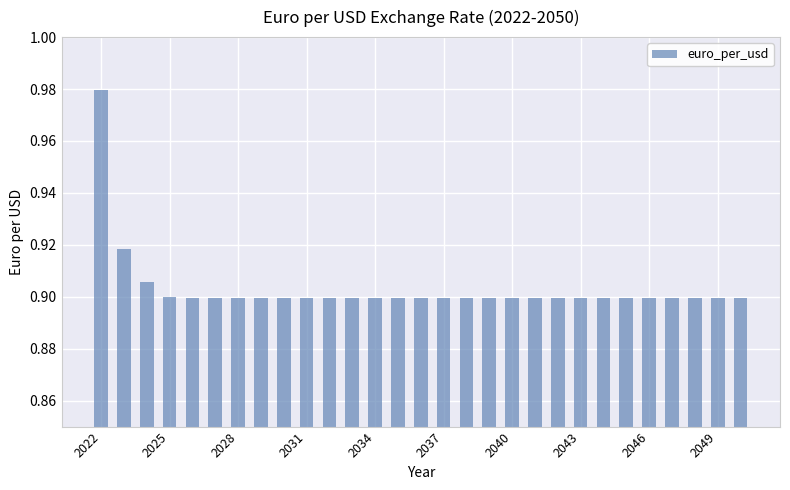

Count the values in the range 0 to 1.

29